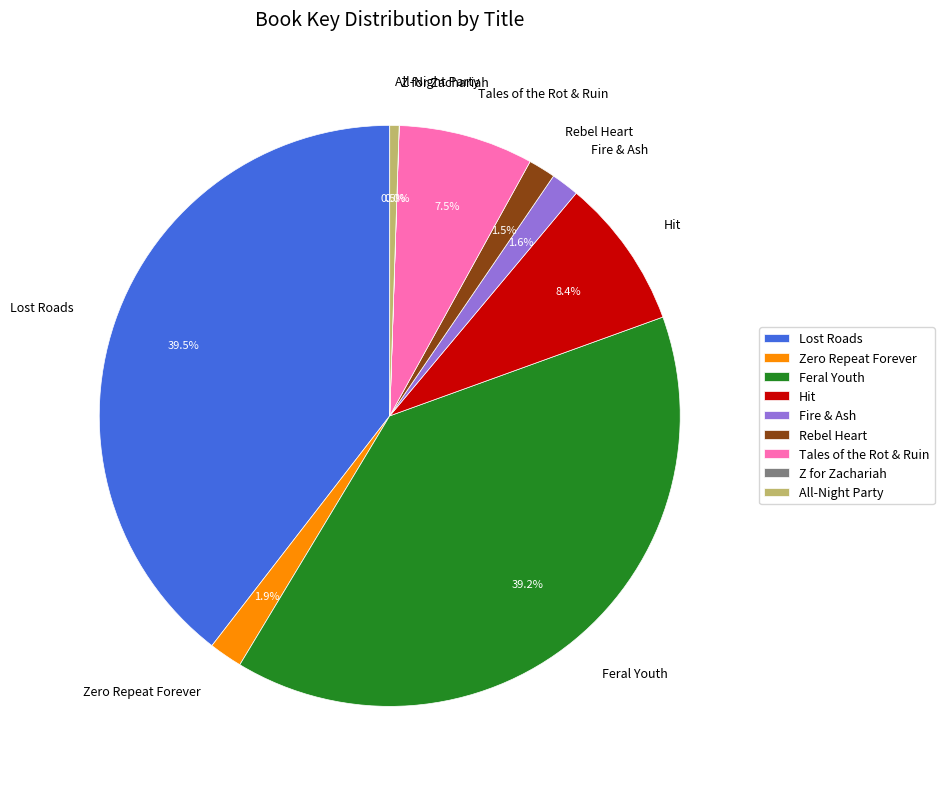

To the nearest percent, what percentage of the pie is Fire & Ash?

2%